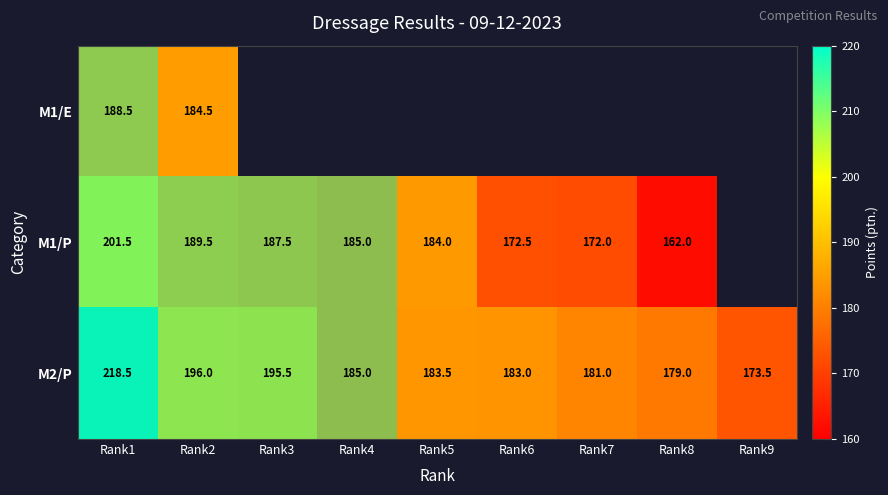

Which category has the lowest value in the M2/P series?

Rank9